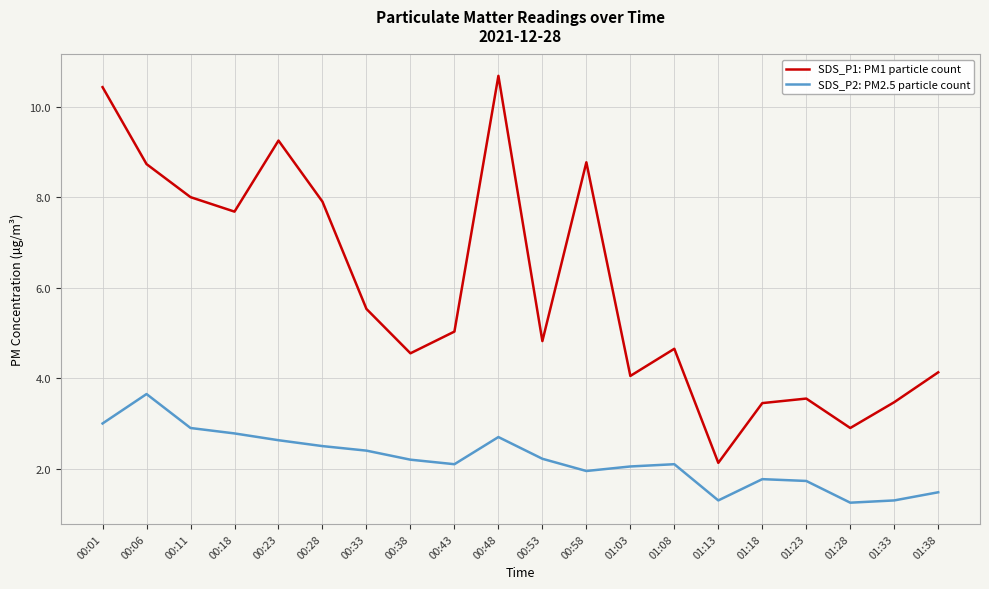

True or false: SDS_P2: PM2.5 particle count has a value of 1.3 at 01:33.

True